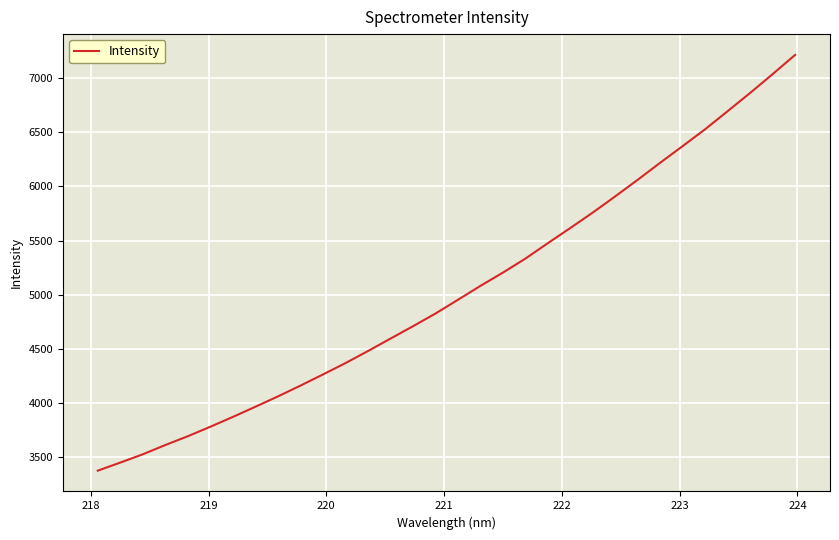

What is the difference between the maximum and minimum values?

3839.4